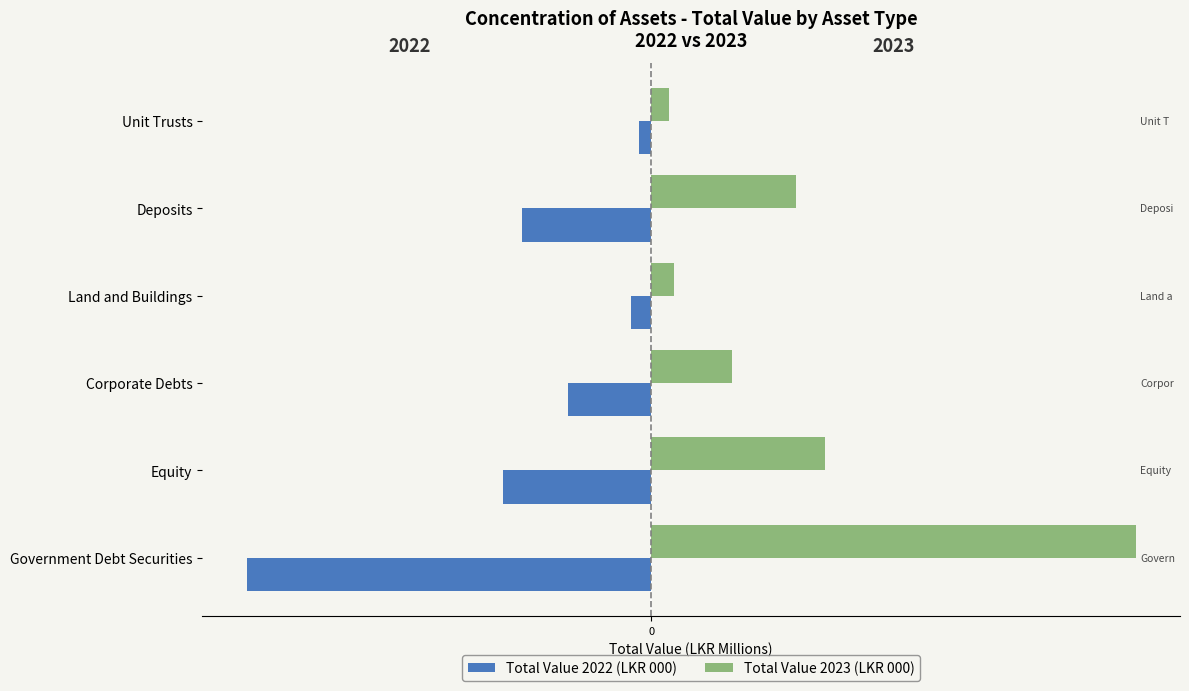

What are all the series names shown in the legend?

Total Value 2022 (LKR 000), Total Value 2023 (LKR 000)